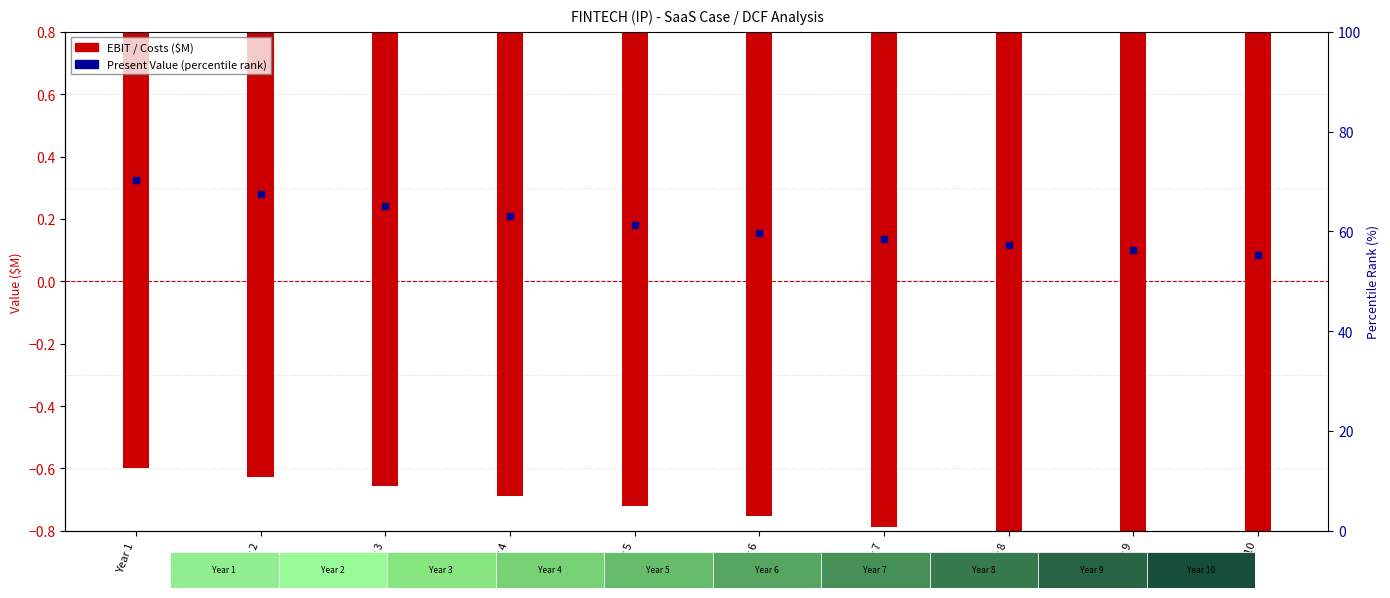

Which series contains the highest Y value?

Present Value (percentile rank)